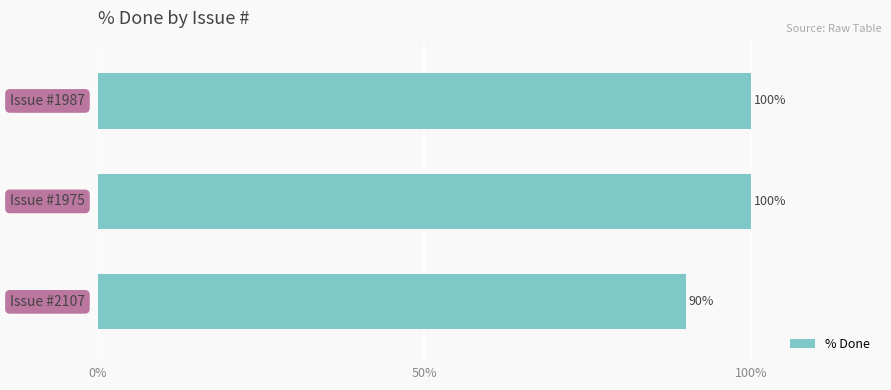

What is the difference between the maximum and minimum values?

10